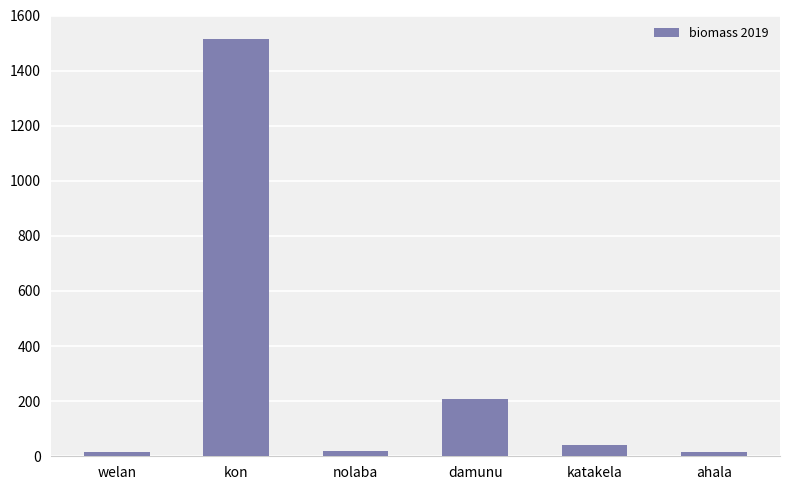

Which has a higher value, ahala or damunu?

damunu